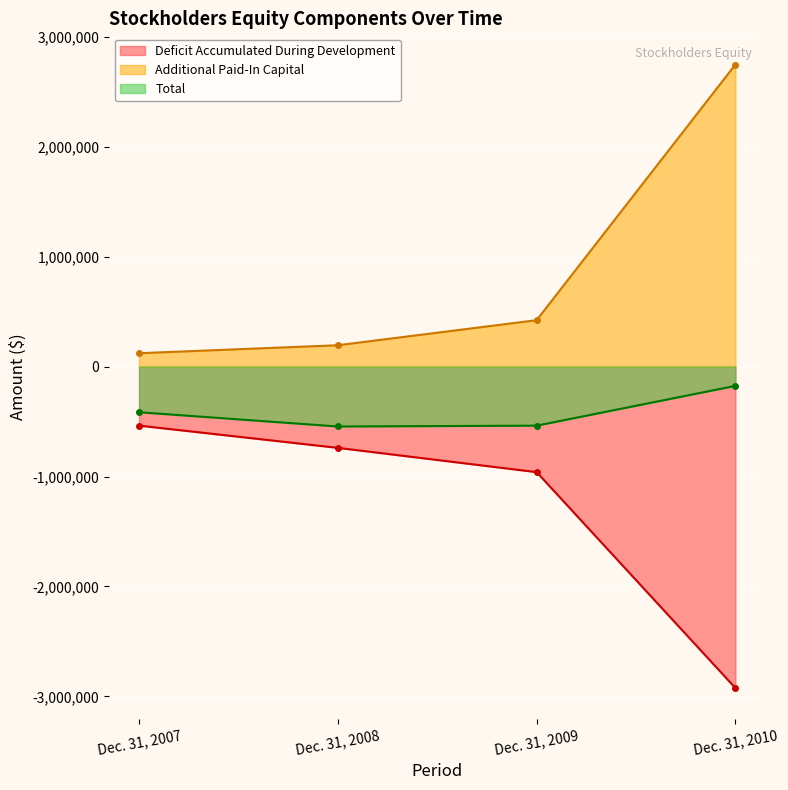

What is the difference between the Additional Paid-In Capital values at Dec. 31, 2010 and Dec. 31, 2009?

2325953